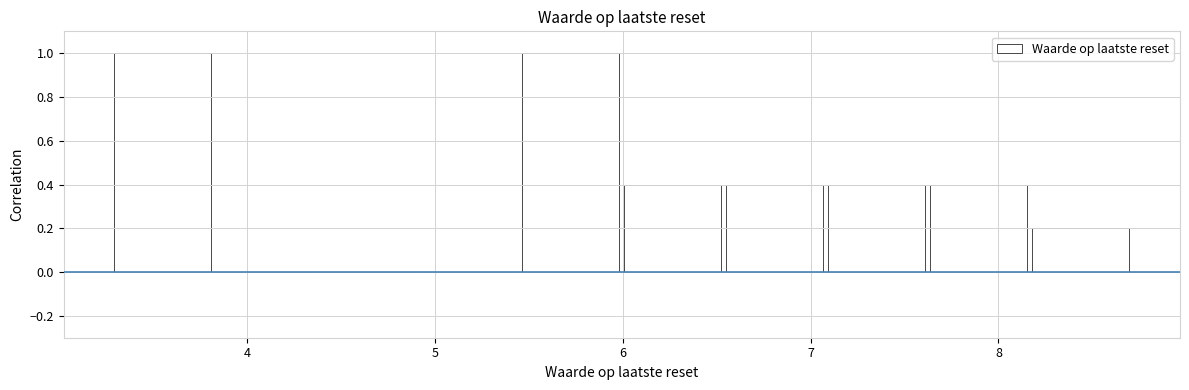

How tall is the bar that spans 5.5 to 6.0 on the x-axis? Neither the bar edges nor the heights are printed on the chart, so give them approximately, as read against the axes.

1.0